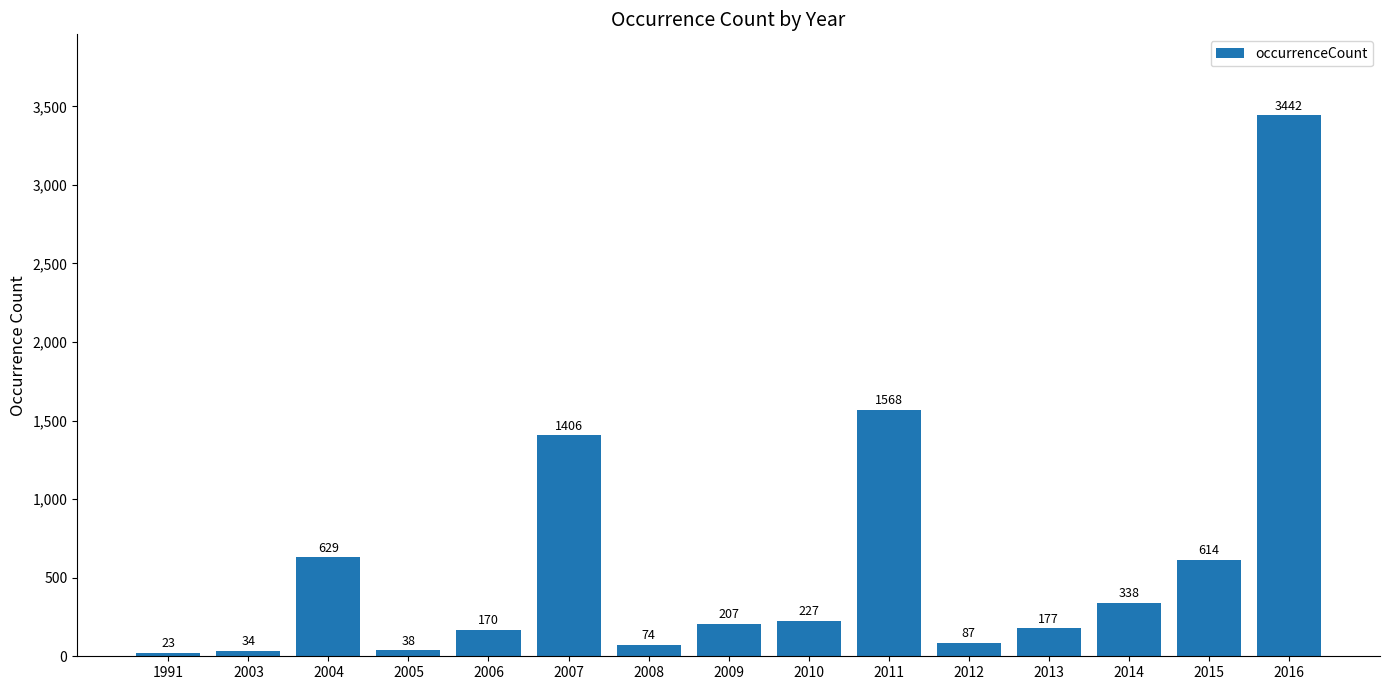

What is the difference between the maximum and minimum values?

3419